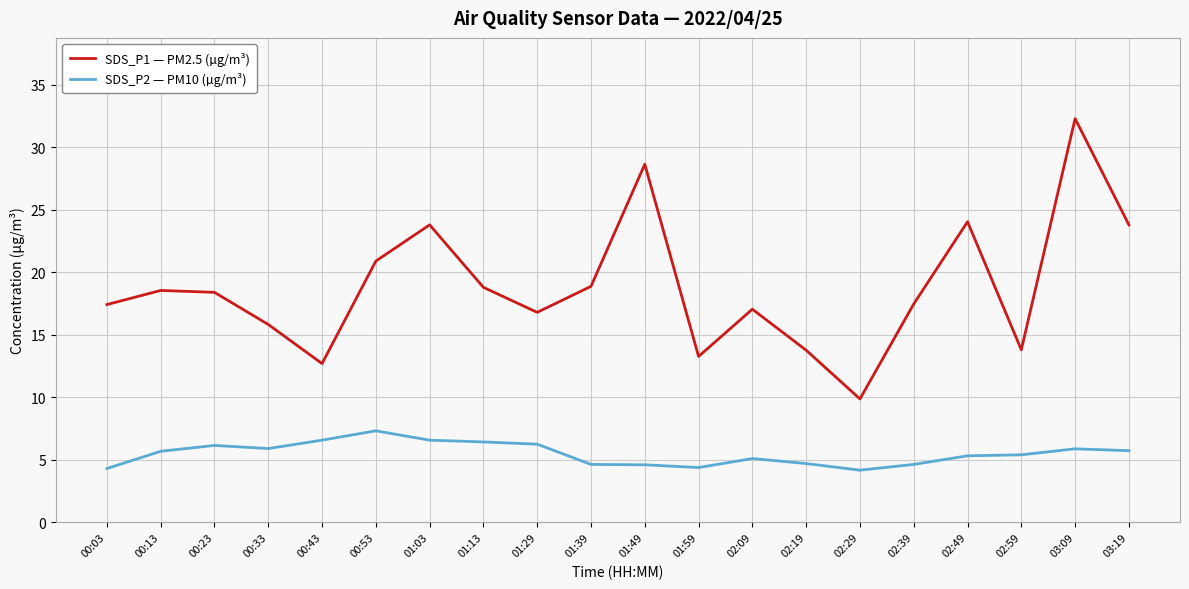

At 01:29, list the series in order from smallest to largest.

SDS_P2 — PM10 (µg/m³), SDS_P1 — PM2.5 (µg/m³)